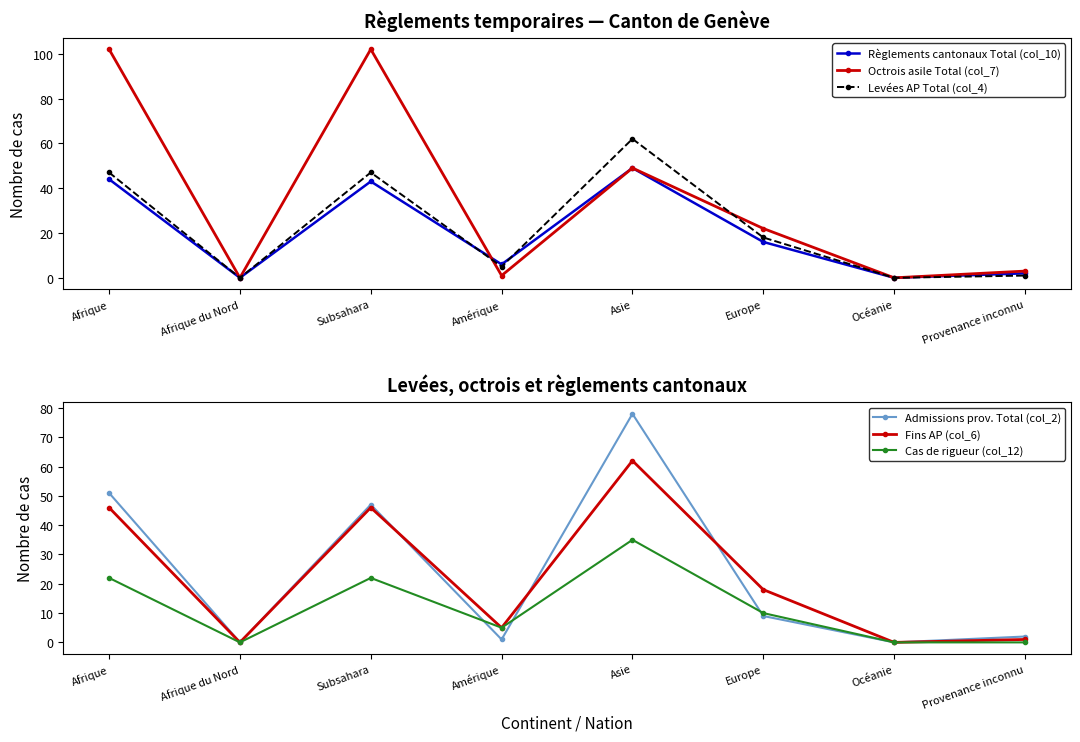

How many times do Cas de rigueur (col_12) and Octrois asile Total (col_7) cross each other?

2